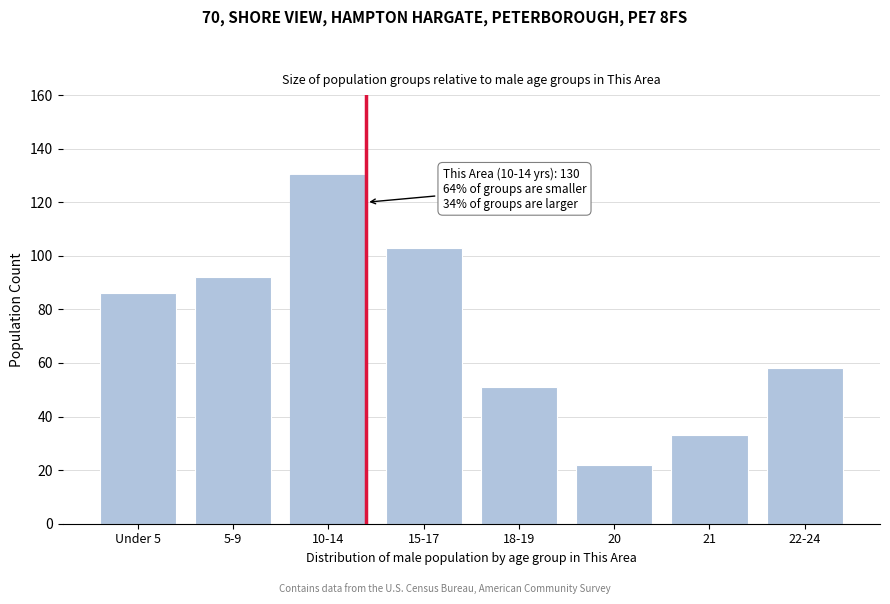

Reading left to right, what are all the values shown in this chart?

86	92	130	103	51	22	33	58